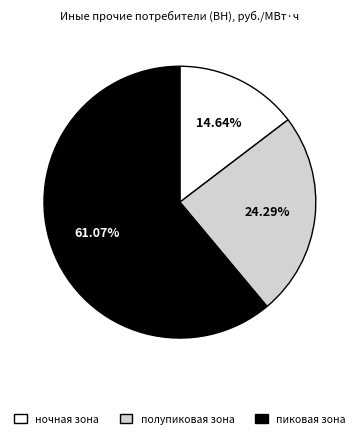

Rank the categories by value from lowest to highest.

ночная зона, полупиковая зона, пиковая зона